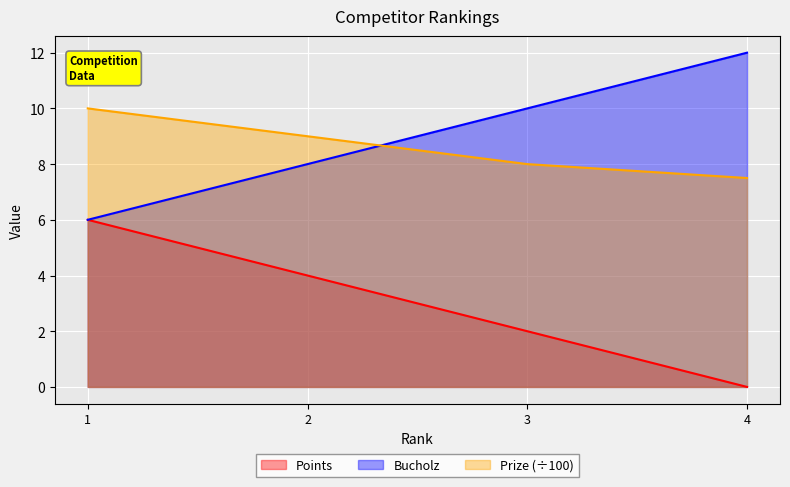

Which series has the largest range (max minus min)?

Points